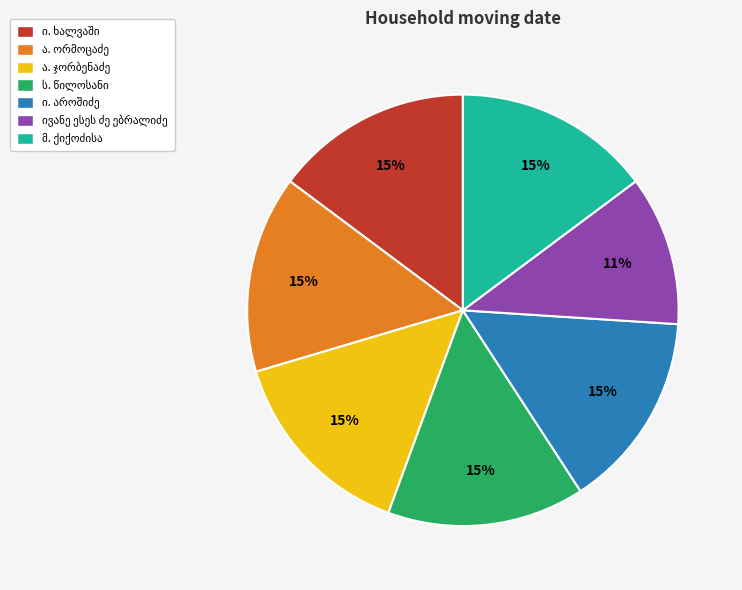

To the nearest percent, what is the average slice percentage?

14%